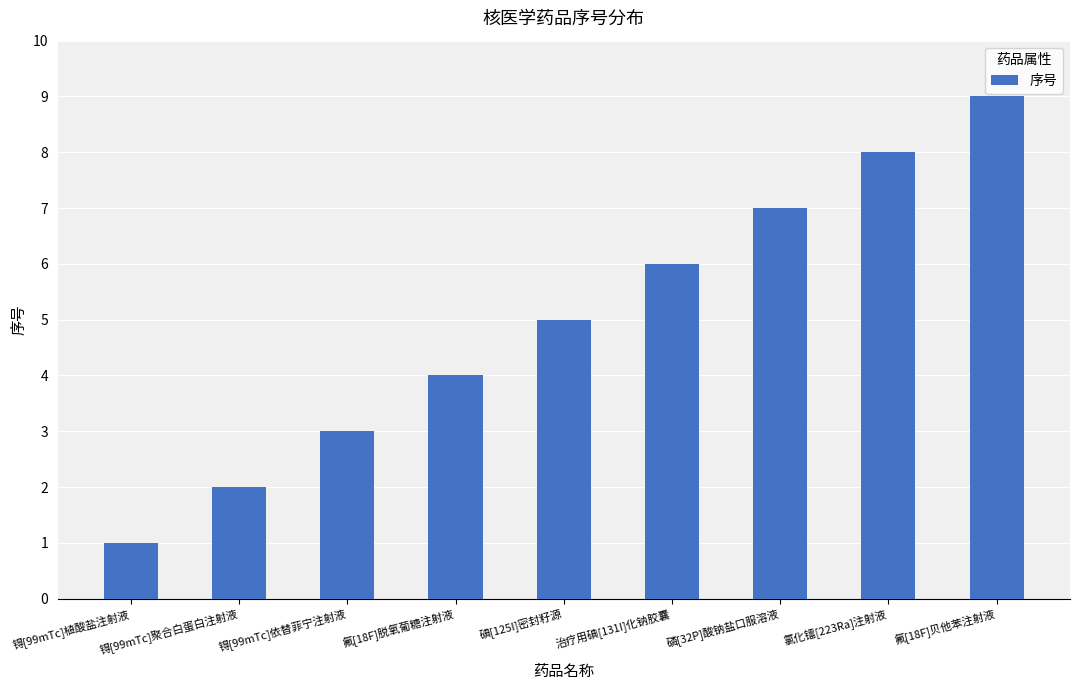

How many values are between 3 and 7?

5